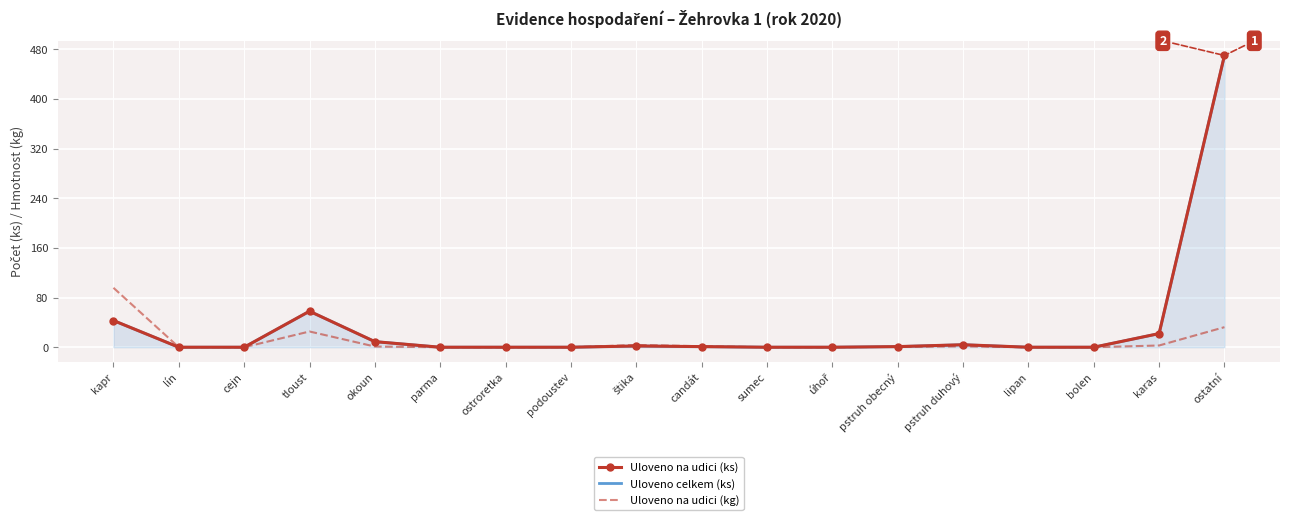

What is the label of the 7th point from the left?

ostroretka